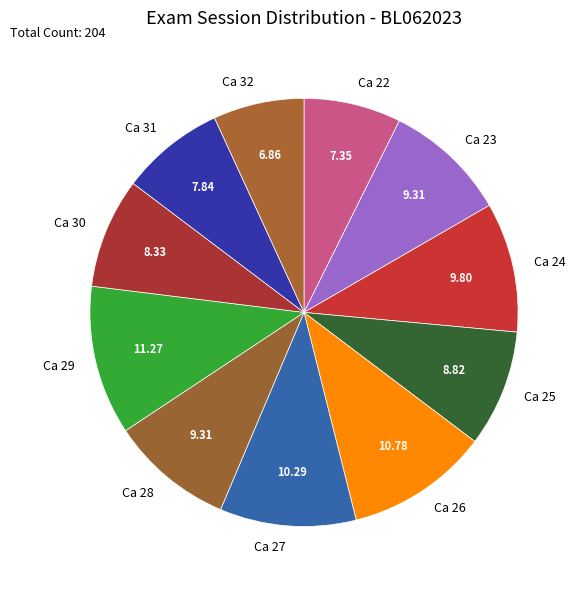

Does Ca 25 account for over 50% of the chart?

No